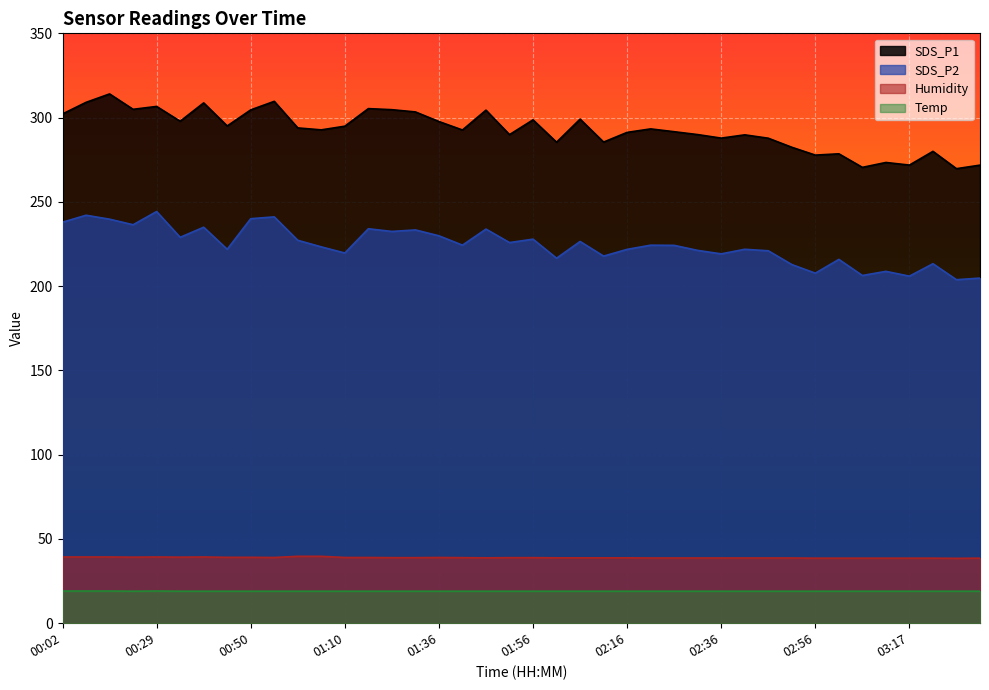

Reading left to right, transcribe all the data shown in this chart.

SDS_P1: 302.2	309.1	314.1	304.9	306.6	297.9	308.7	295.1	304.6	309.6	293.9	292.7	294.9	305.3	304.7	303.4	297.7	292.6	304.4	289.9	298.7	285.4	299.1	285.5	291.2	293.3	291.6	289.9	287.8	289.8	287.8	282.4	277.8	278.5	270.5	273.4	271.8	280.0	269.7	271.8
SDS_P2: 237.9	242.1	239.7	236.4	244.3	229.0	234.9	221.9	240.0	241.1	227.2	223.3	219.7	234.1	232.4	233.3	229.9	224.3	233.8	225.8	227.9	216.6	226.5	217.8	221.8	224.3	224.2	221.2	219.2	221.9	221.0	212.8	207.7	215.9	206.3	208.8	205.9	213.3	203.8	204.8
Temp: 19.1	19.1	19.1	19.0	19.1	19.0	19.0	19.0	19.0	19.0	19.0	19.0	19.0	19.0	19.0	19.0	19.0	19.0	19.0	19.0	19.0	19.0	19.0	19.0	19.0	19.0	19.0	19.0	19.0	19.0	19.0	19.0	19.0	19.0	19.0	19.0	19.0	19.0	19.0	19.0
Humidity: 39.3	39.3	39.3	39.2	39.3	39.2	39.3	39.1	39.1	39.0	39.7	39.7	39.0	39.0	38.9	38.9	39.0	38.9	38.8	38.9	38.9	38.8	38.8	38.8	38.8	38.7	38.7	38.7	38.7	38.7	38.7	38.7	38.6	38.6	38.6	38.6	38.6	38.6	38.5	38.6